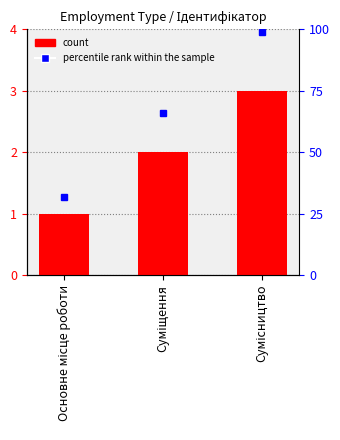

List the labels in order of value, largest first.

Сумісництво, Суміщення, Основне місце роботи